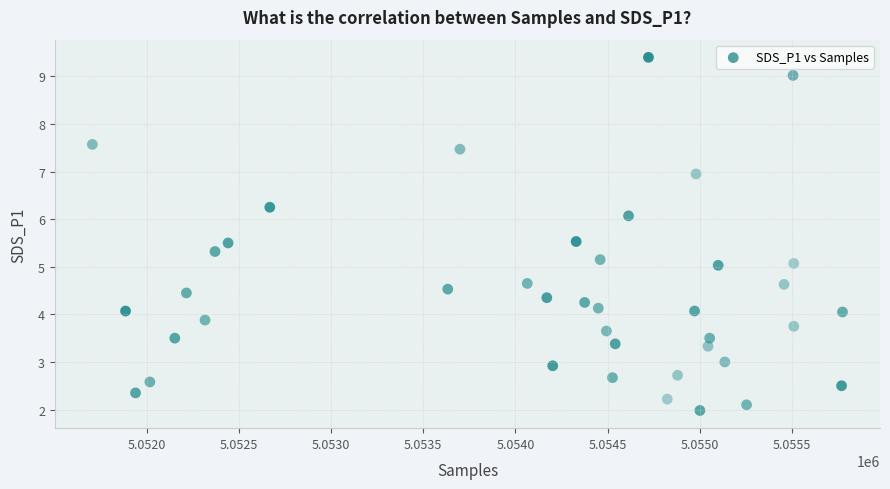

What is the range of X values (max minus min)?

4067.0